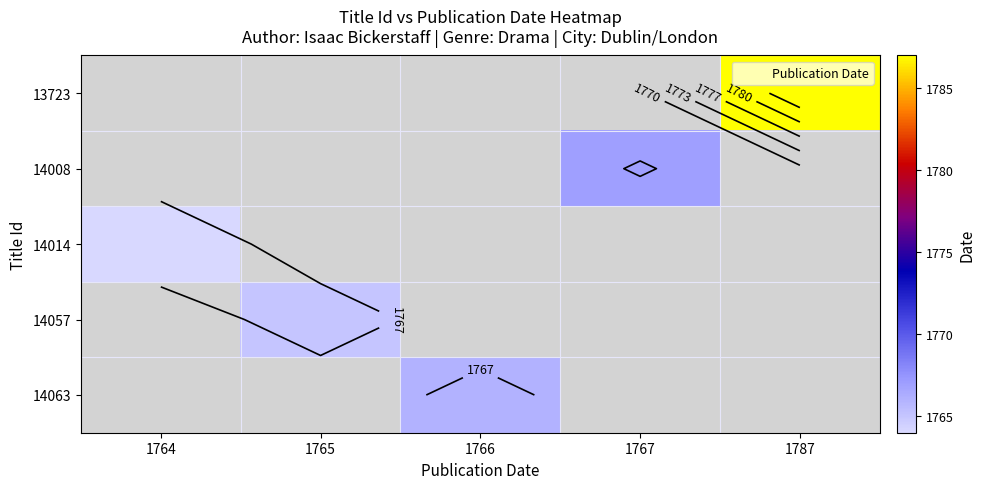

How many values in 13723 are above zero?

1